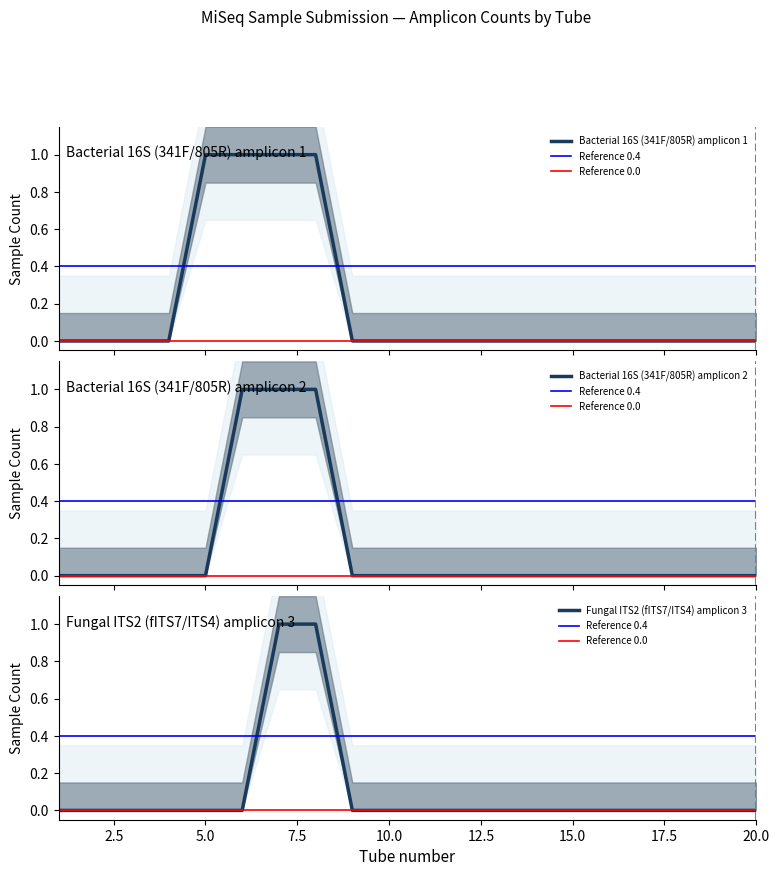

Reading right to left, transcribe all the data shown in this chart.

amplicon_1_count: 20=0	19=0	18=0	17=0	16=0	15=0	14=0	13=0	12=0	11=0	10=0	9=0	8=1	7=1	6=1	5=1	4=0	3=0	2=0	1=0
amplicon_2_count: 20=0	19=0	18=0	17=0	16=0	15=0	14=0	13=0	12=0	11=0	10=0	9=0	8=1	7=1	6=1	5=0	4=0	3=0	2=0	1=0
amplicon_3_count: 20=0	19=0	18=0	17=0	16=0	15=0	14=0	13=0	12=0	11=0	10=0	9=0	8=1	7=1	6=0	5=0	4=0	3=0	2=0	1=0